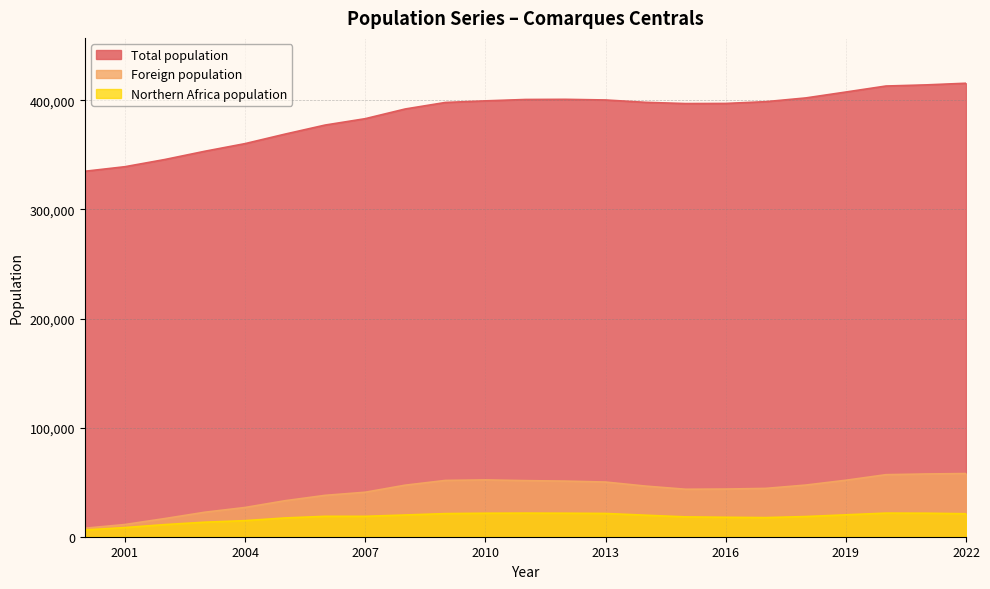

How many interior local peaks does the Foreign population series have?

1